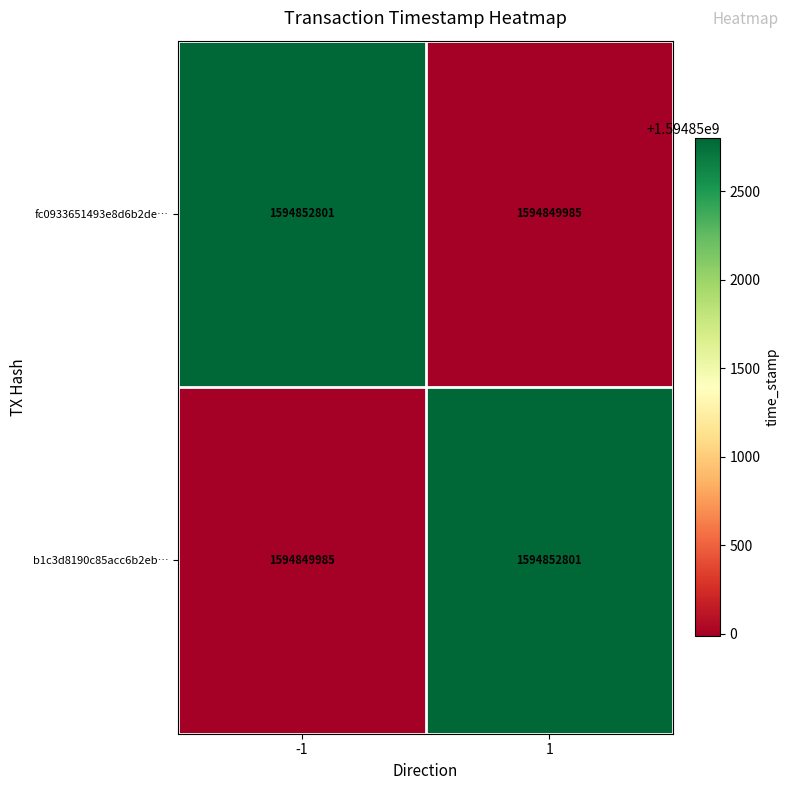

What is the difference between the highest and lowest values at 1?

2816